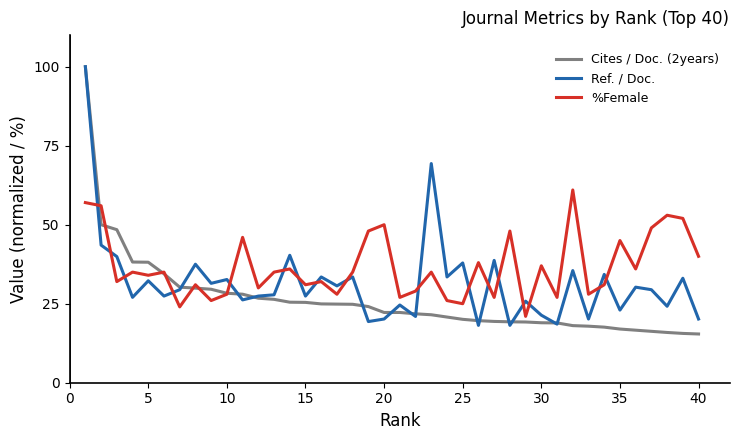

List the series in order of their overall mean, highest first.

%Female, Ref. / Doc., Cites / Doc. (2years)